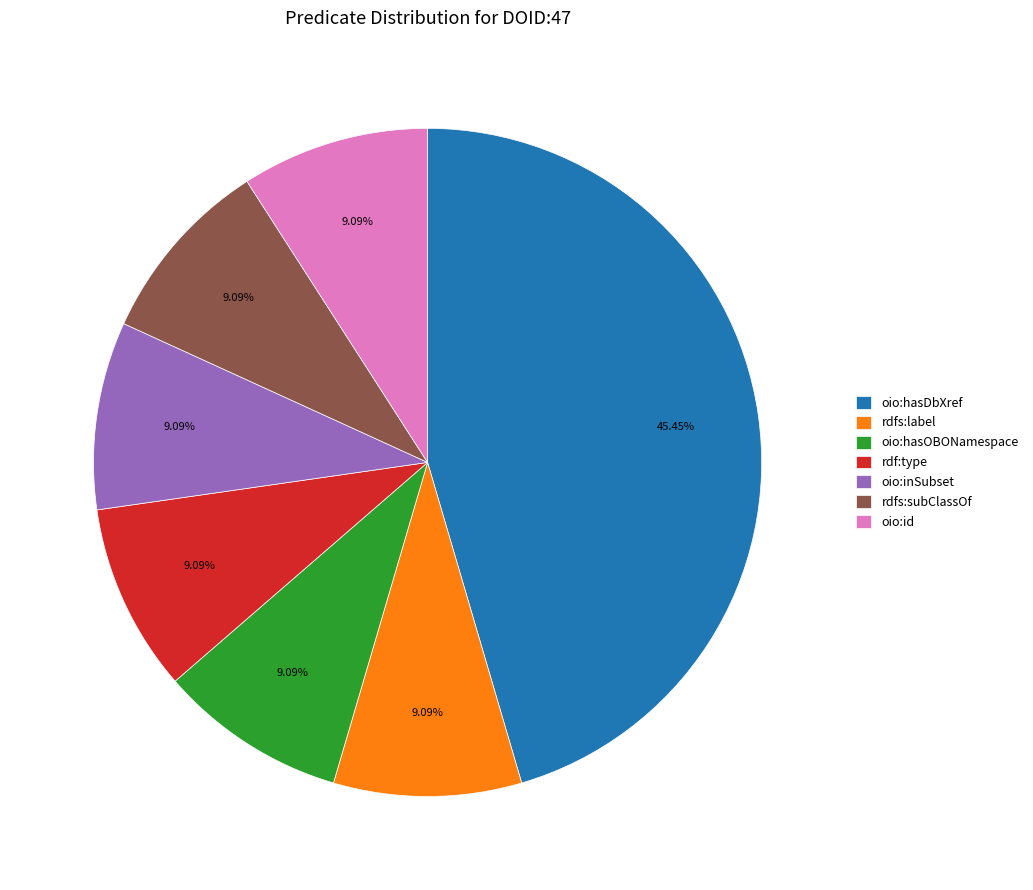

How much of the chart is everything except rdfs:subClassOf?

90.9%